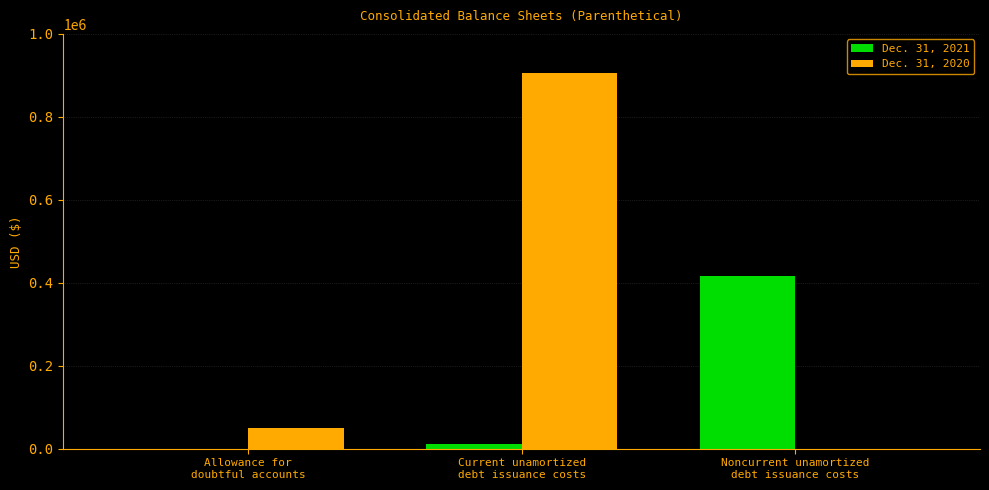

Reading left to right, extract all data points from this chart.

Dec. 31, 2021: 0	11000	416000
Dec. 31, 2020: 49000	906000	0